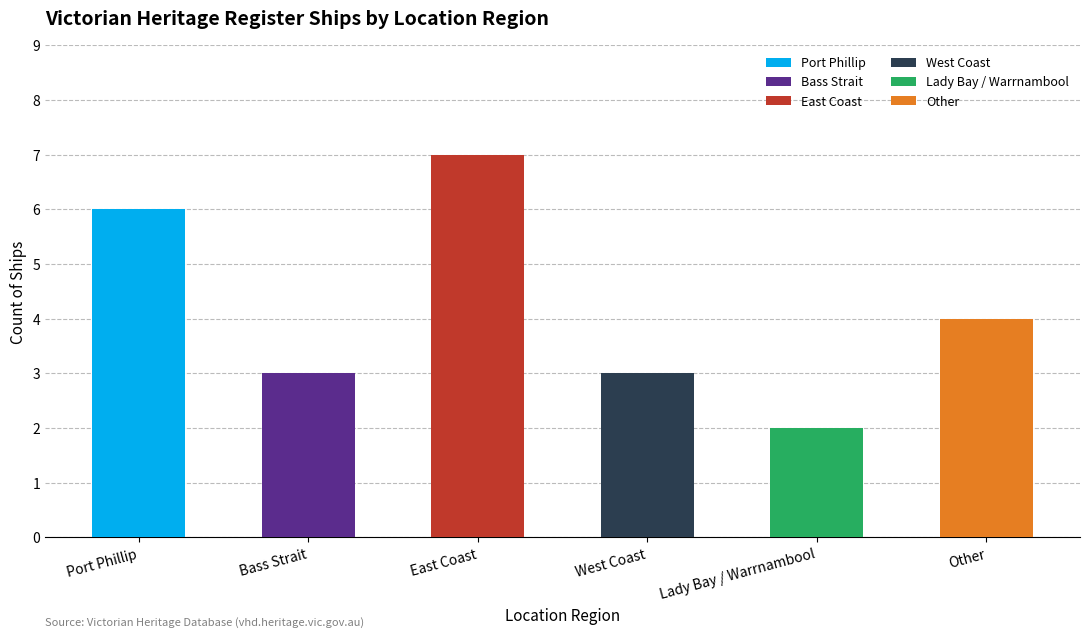

Which label corresponds to the largest value in the chart?

East Coast